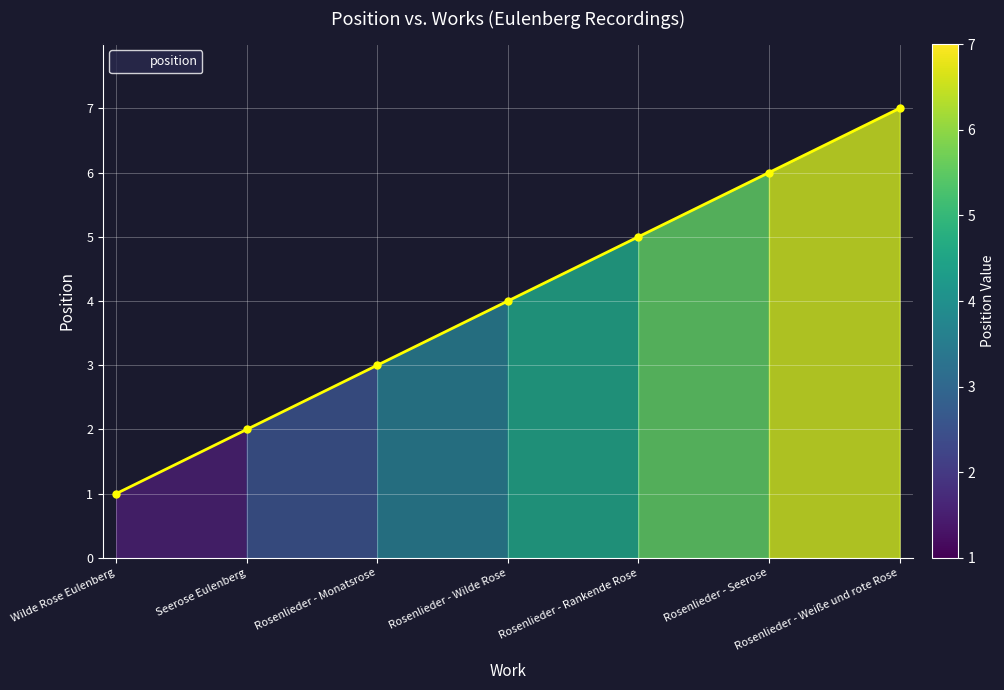

What is the sum of the values at Rosenlieder - Rankende Rose and Rosenlieder - Monatsrose?

8